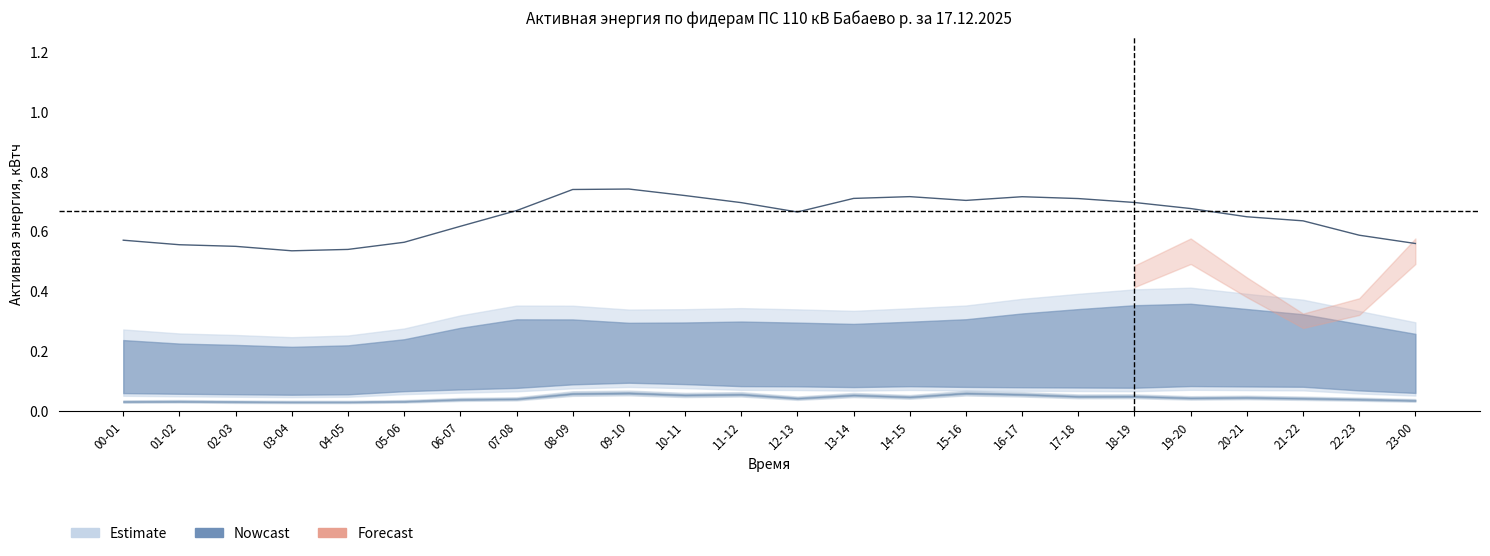

Which has a higher value, 13-14 or 23-00?

13-14